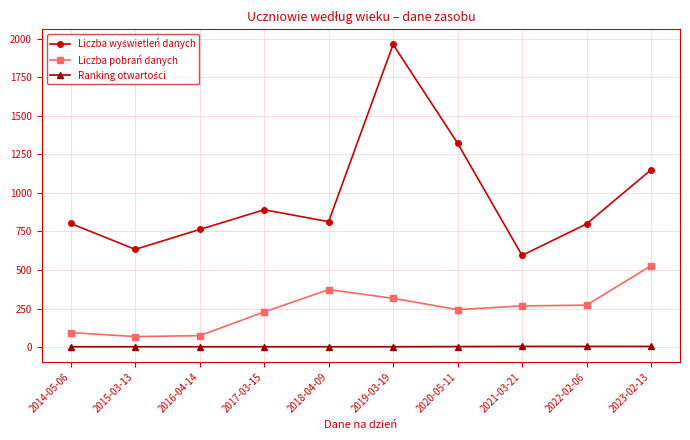

What position from the right is 2014-05-06?

10